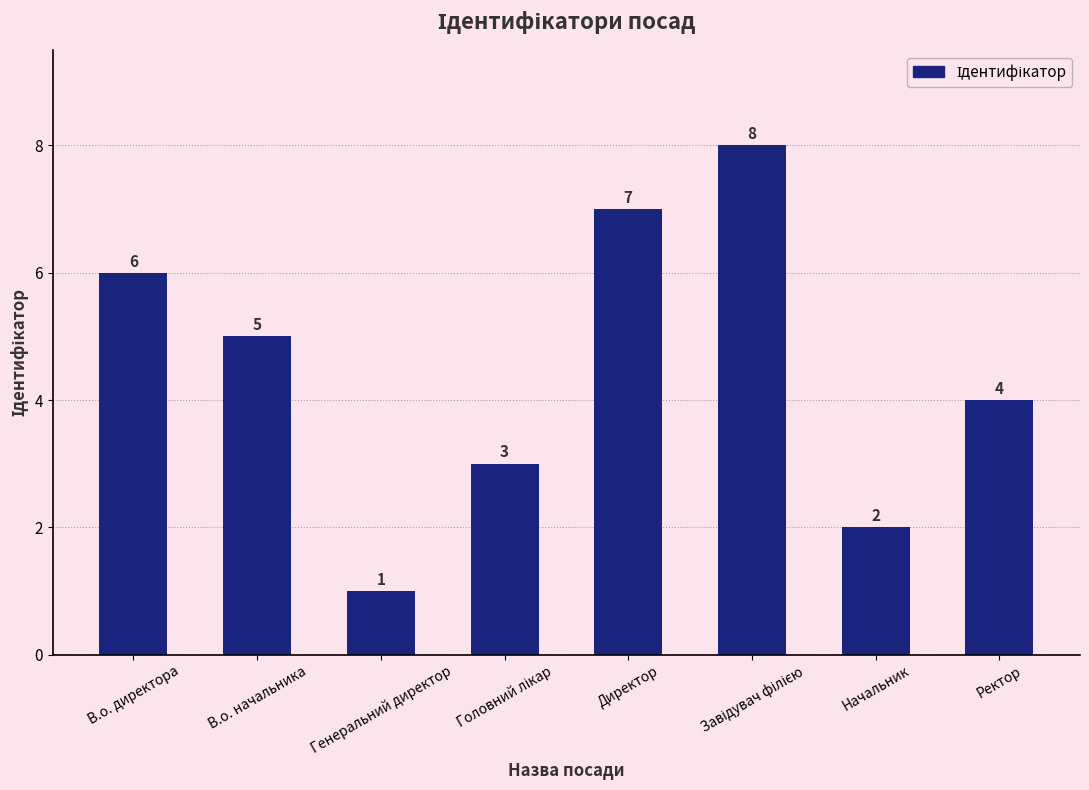

What is the maximum value shown in the chart?

8